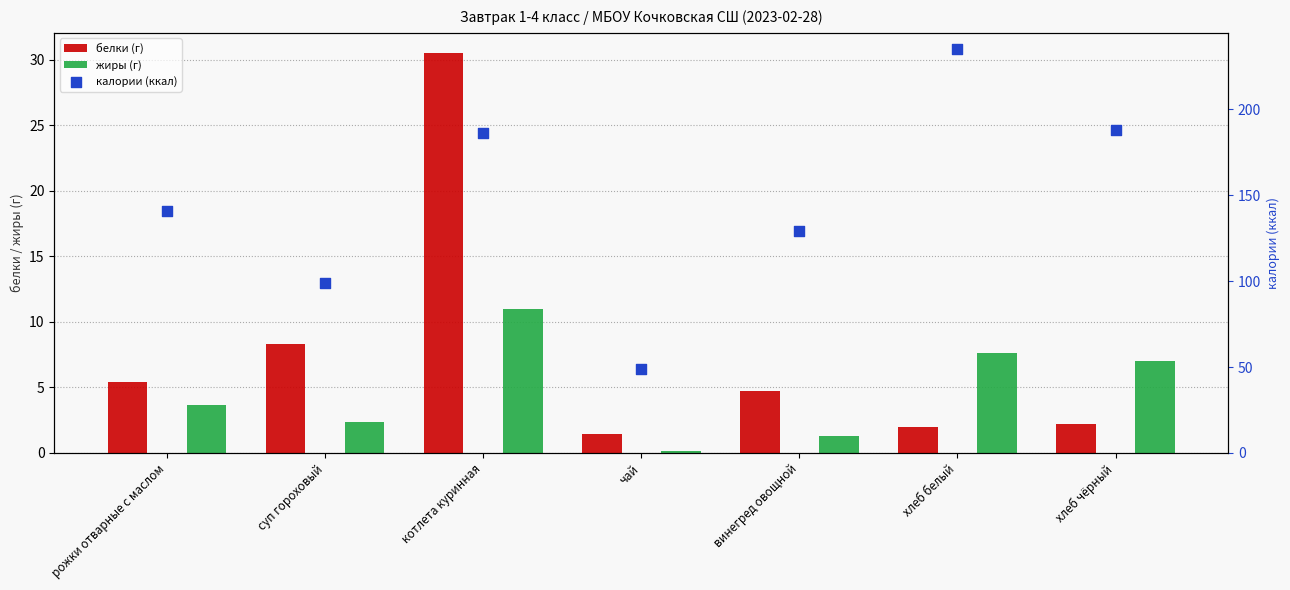

At which category is the sum across all series the highest?

хлеб белый